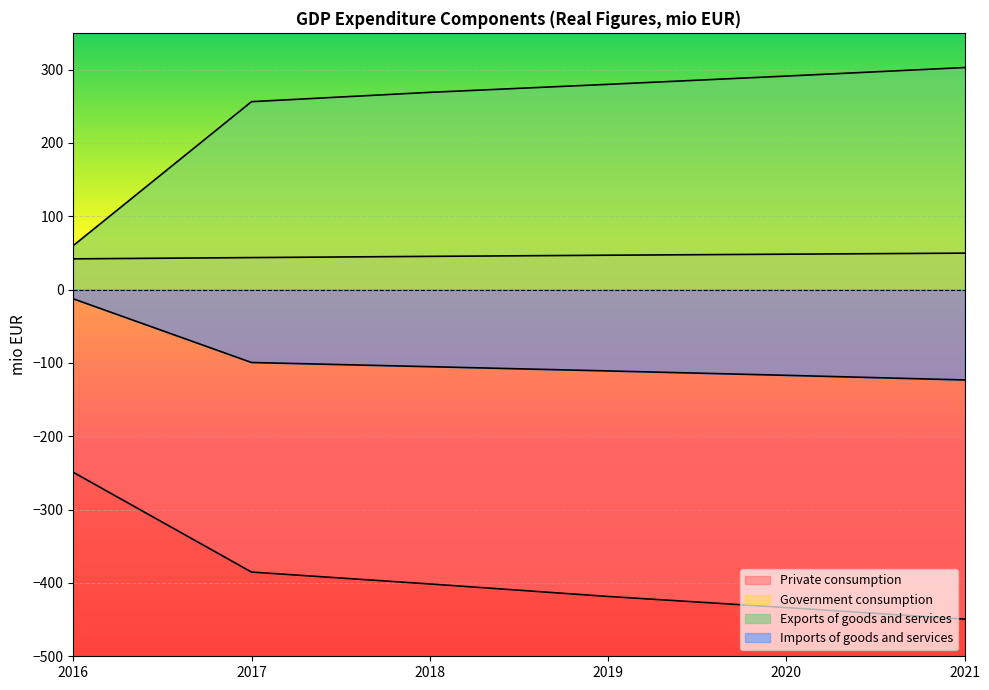

Reading right to left, what are all the values shown in this chart?

Private consumption: -449.3	-433.6	-418.5	-401.4	-385.2	-249.2
Government consumption: 49.7	48.2	46.8	45.2	43.6	41.9
Exports of goods and services: 302.7	291.1	279.8	268.9	256.2	60.0
Imports of goods and services: -123.2	-116.9	-110.9	-105.2	-99.5	-12.6